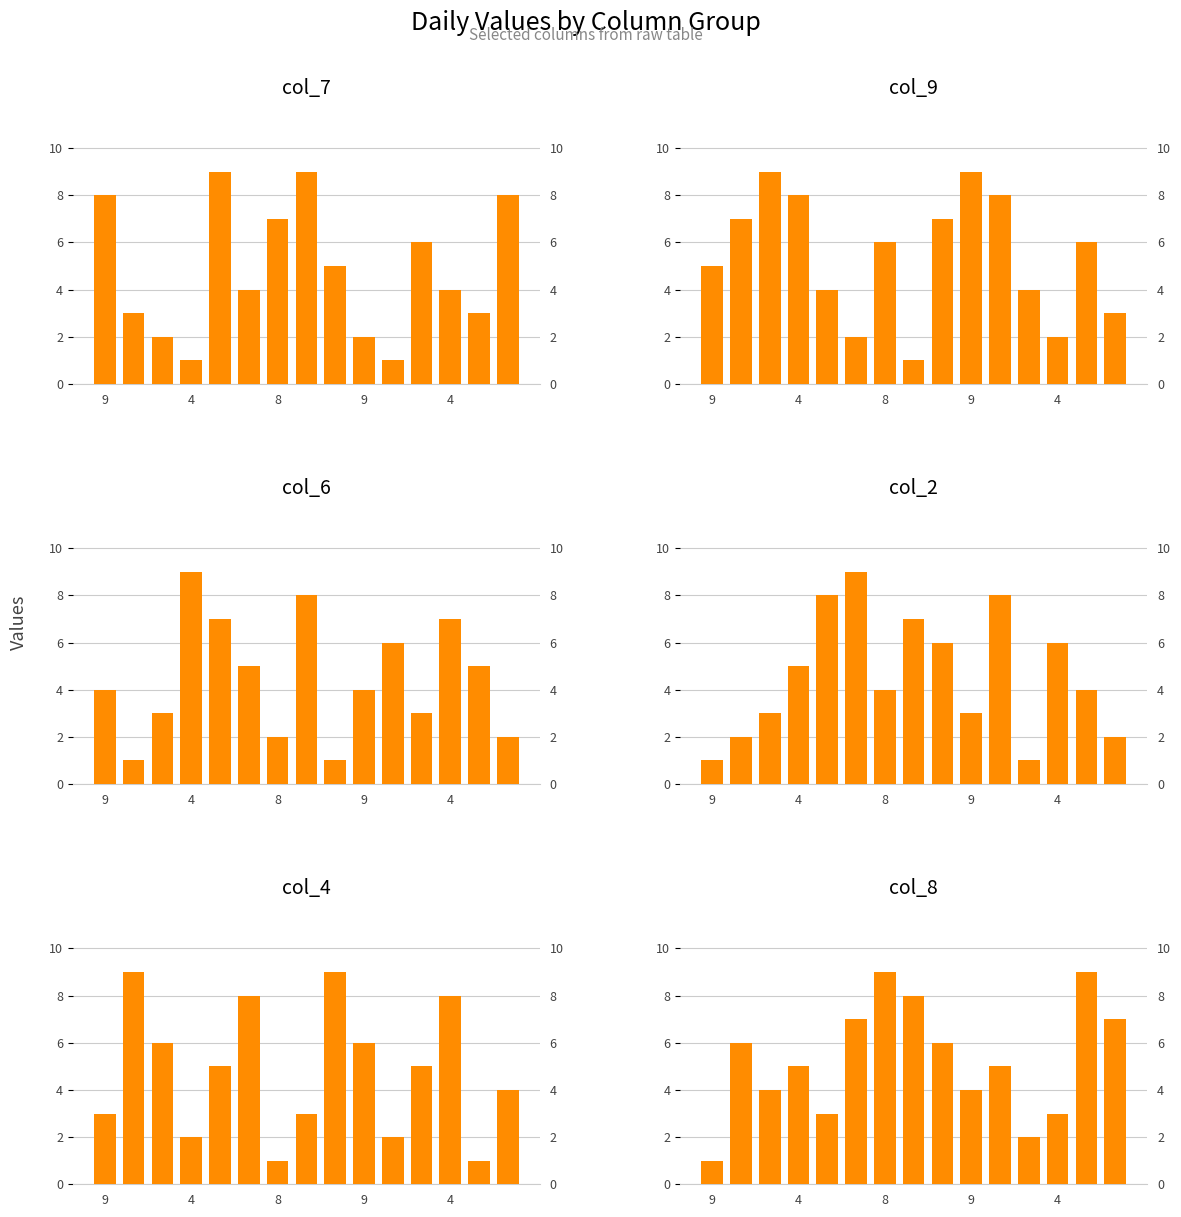

Between 4 and 8, which is larger?

4